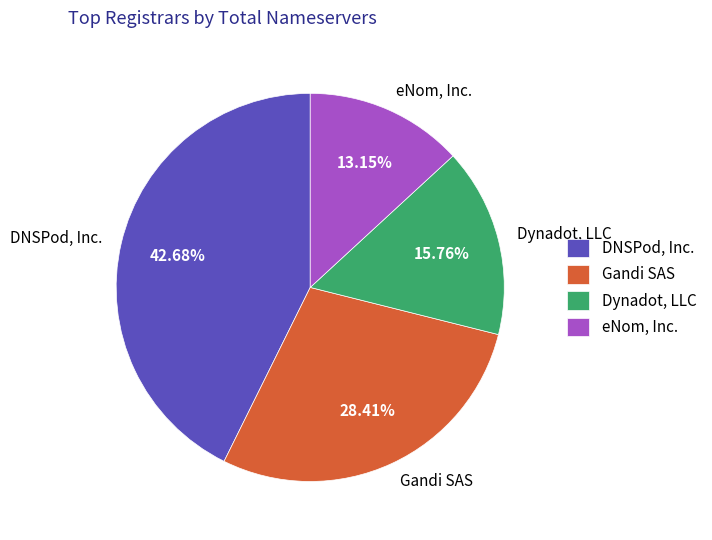

Is the sum of DNSPod, Inc. and Dynadot, LLC greater than half?

Yes